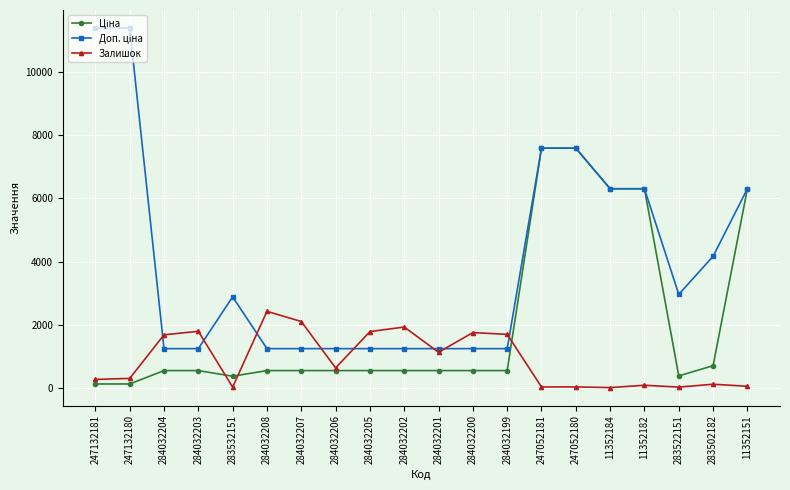

What is the total value across all series at 11352182?

12691.5